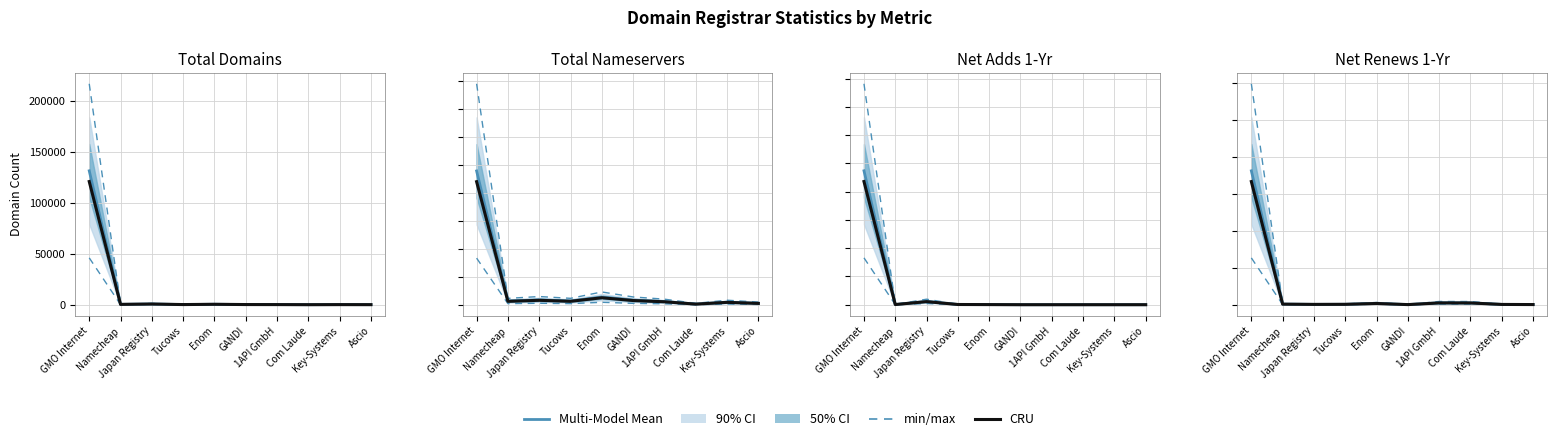

Does the chart display data point markers on the line(s)?

No